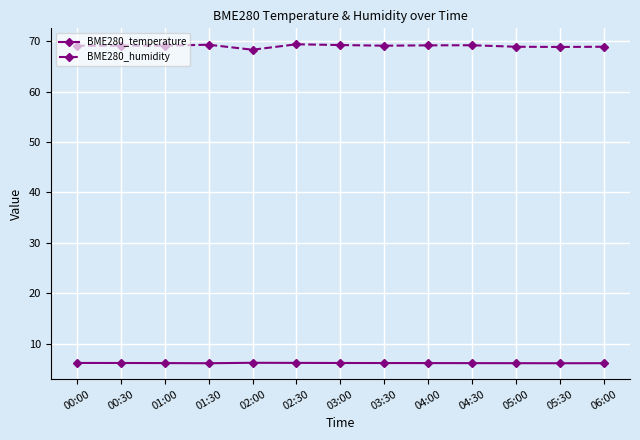

What is the minimum value shown in the chart?

6.2